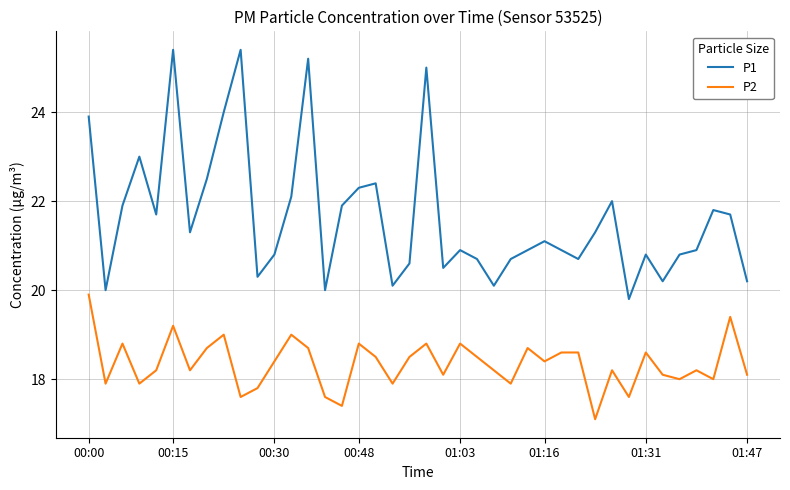

Which series has the largest total across all categories?

P1